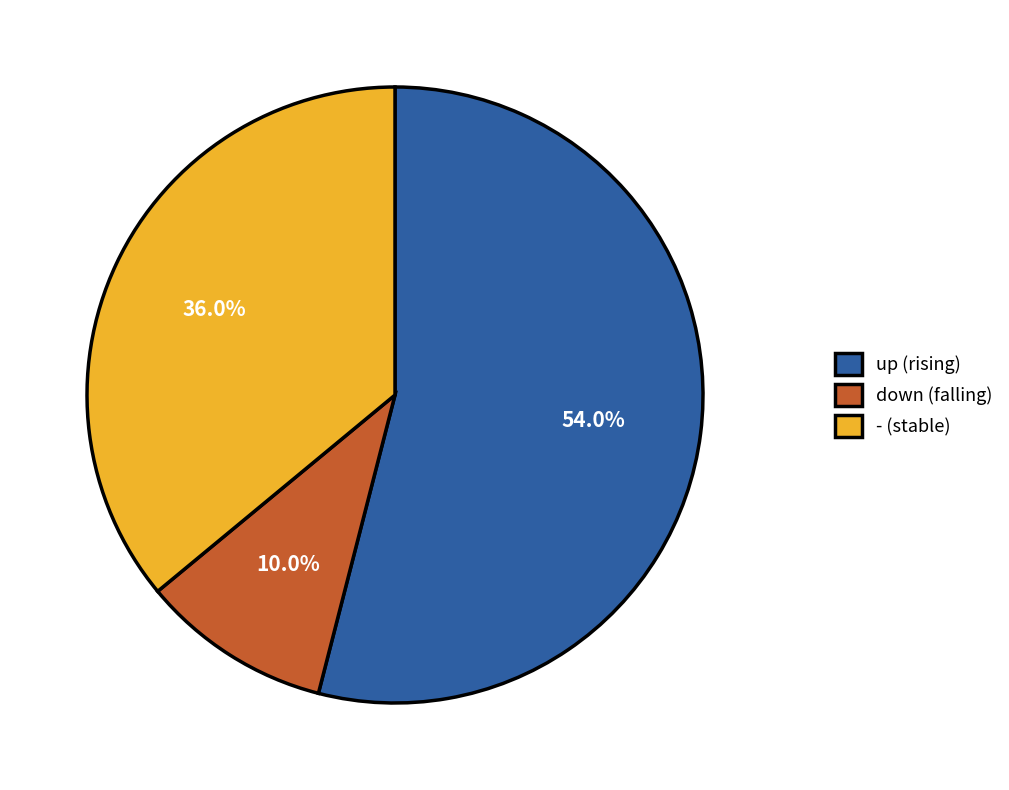

The up slice represents 54% of the pie. True or false?

True